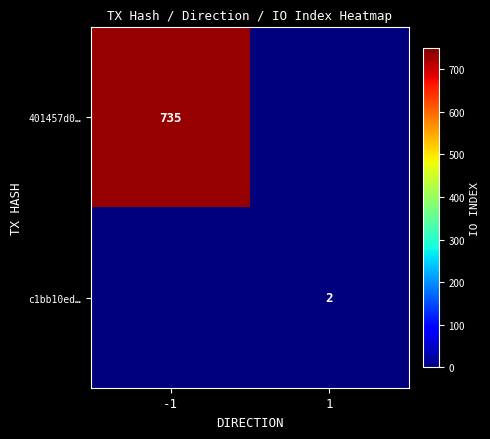

Is the value of 401457d0… at -1 greater than the value of c1bb10ed… at 1?

Yes